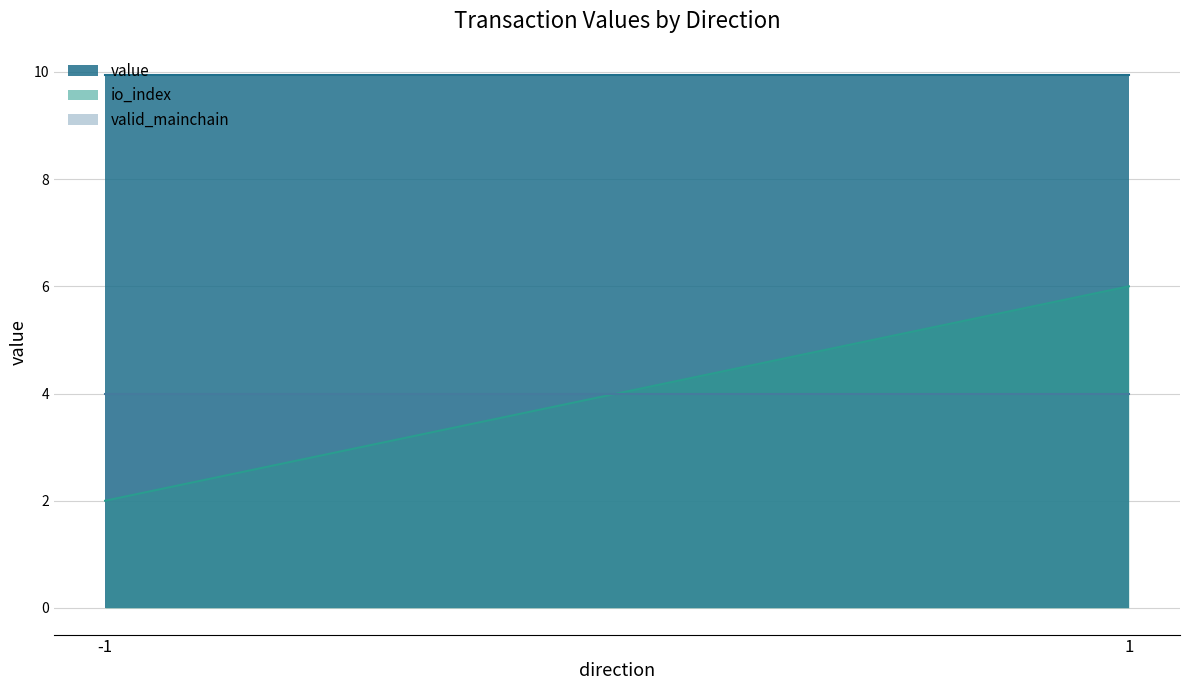

Which series has the largest total across all categories?

value